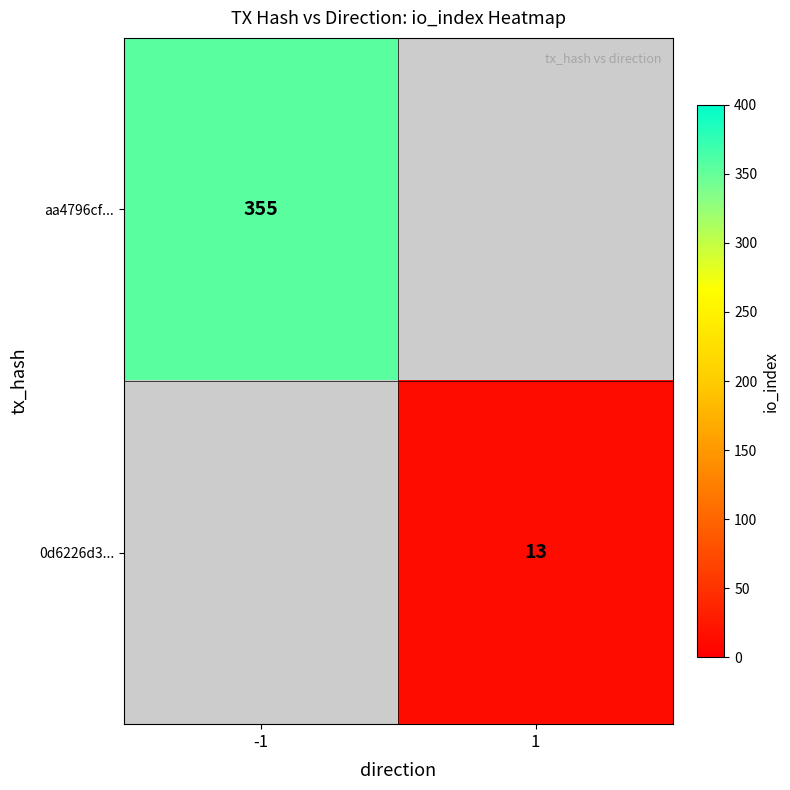

The aa4796cf... series shows 355 at -1. True or false?

True